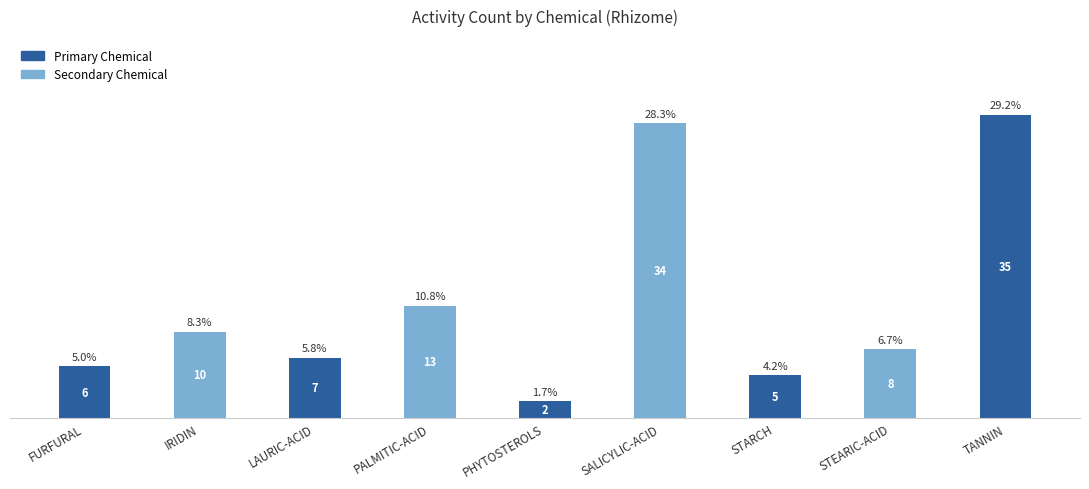

What is the average value?

13